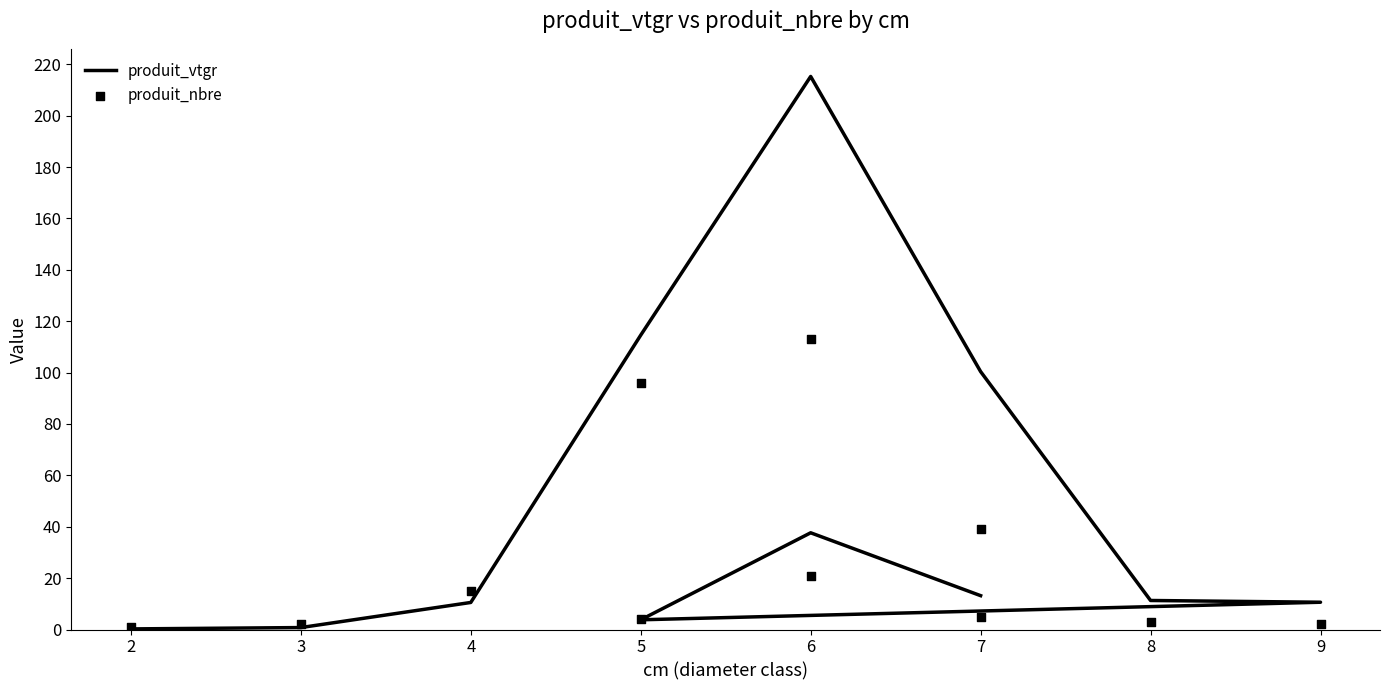

Which series has the widest spread of Y values?

produit_vtgr